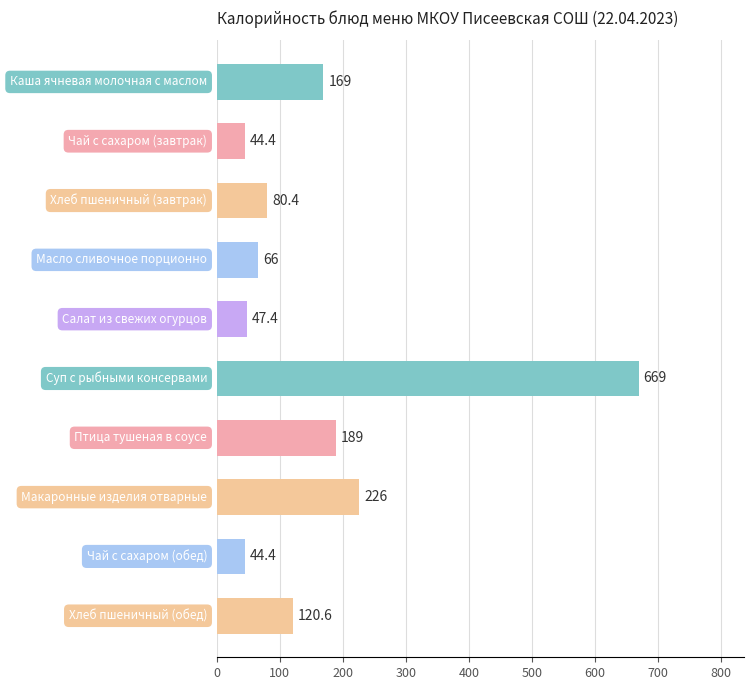

Reading top to bottom, list all the values displayed in this chart.

169.0	44.4	80.4	66.0	47.4	669.0	189.0	226.0	44.4	120.6